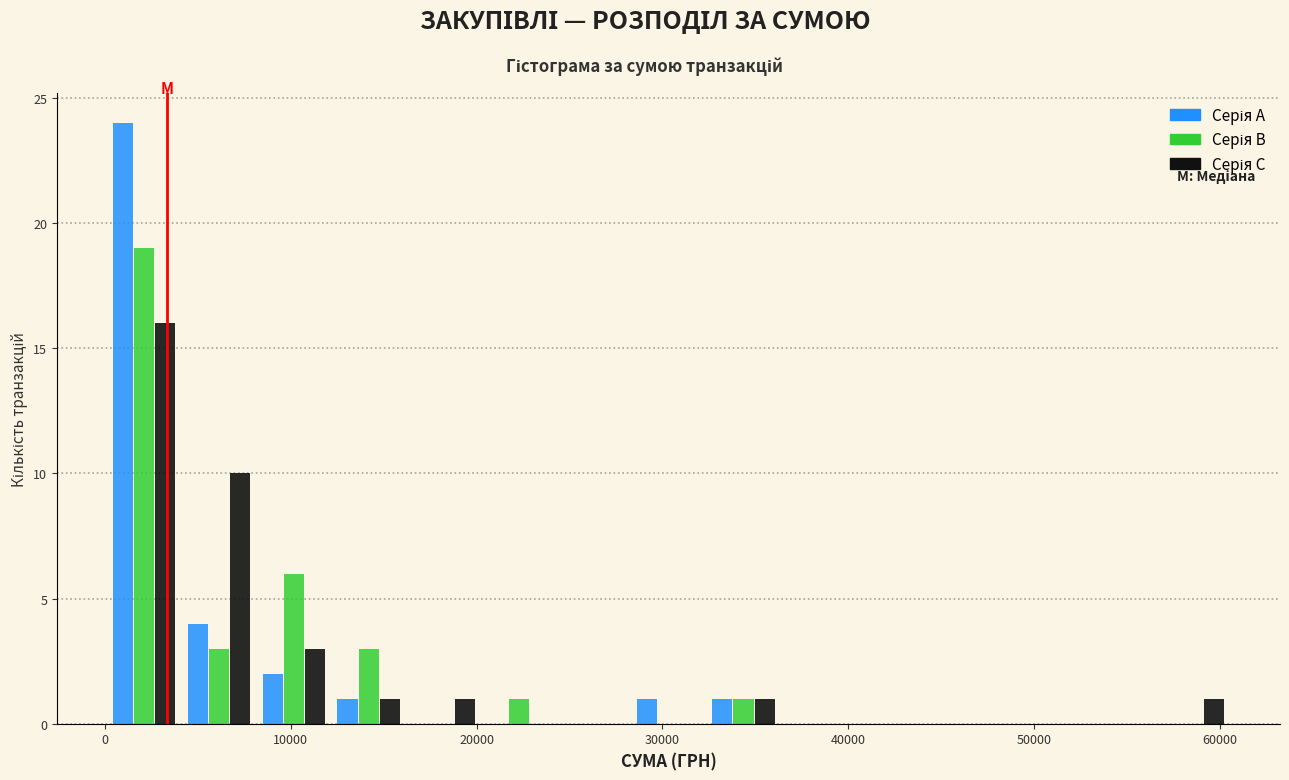

Reading left to right, list every range on the x-axis with the height of the bar of each series over it. Neither the bar edges nor the heights are printed on the chart, so give them approximately, as read against the axes.

0 to 4000: Серія A=24	Серія B=19	Серія C=16
4000 to 8000: Серія A=4	Серія B=3	Серія C=10
8000 to 12000: Серія A=2	Серія B=6	Серія C=3
12000 to 16000: Серія A=1	Серія B=3	Серія C=1
16000 to 20000: Серія A=0	Серія B=0	Серія C=1
20000 to 24000: Серія A=0	Серія B=1	Серія C=0
24000 to 28000: Серія A=0	Серія B=0	Серія C=0
28000 to 32000: Серія A=1	Серія B=0	Серія C=0
32000 to 36000: Серія A=1	Серія B=1	Серія C=1
36000 to 40000: Серія A=0	Серія B=0	Серія C=0
40000 to 44000: Серія A=0	Серія B=0	Серія C=0
44000 to 48000: Серія A=0	Серія B=0	Серія C=0
48000 to 53000: Серія A=0	Серія B=0	Серія C=0
53000 to 57000: Серія A=0	Серія B=0	Серія C=0
57000 to 61000: Серія A=0	Серія B=0	Серія C=1